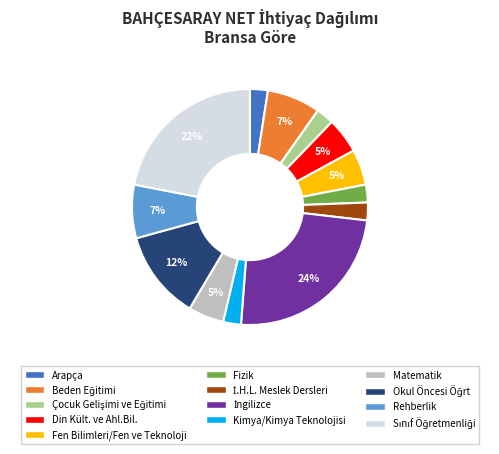

What percentage is the Fen Bilimleri/Fen ve Teknoloji slice, to the nearest percent?

5%